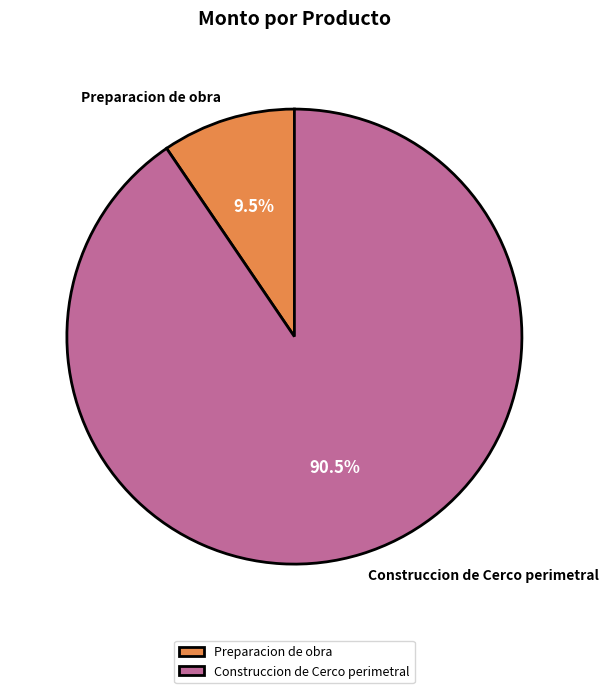

How many segments does this pie chart have?

2